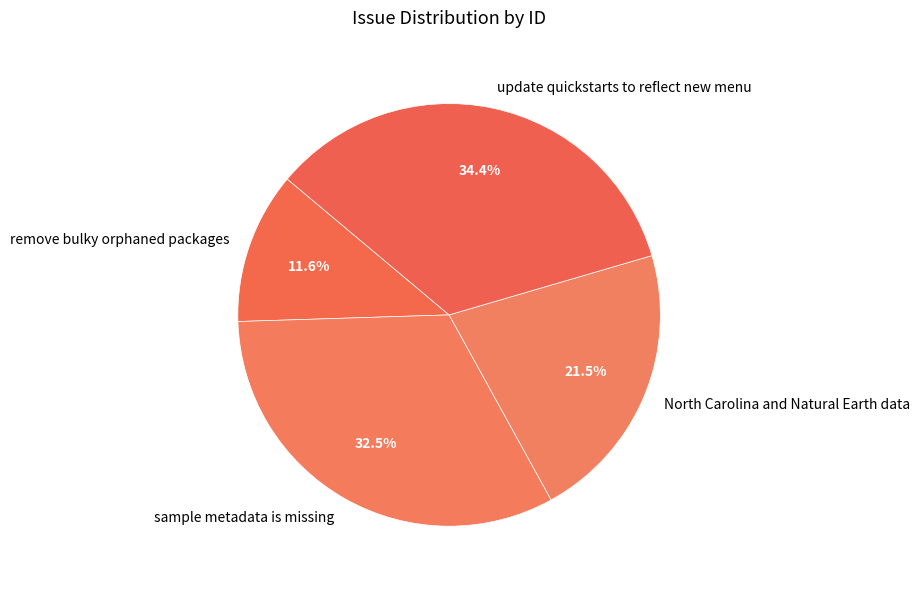

Which has a higher value, sample metadata is missing or North Carolina and Natural Earth data?

sample metadata is missing